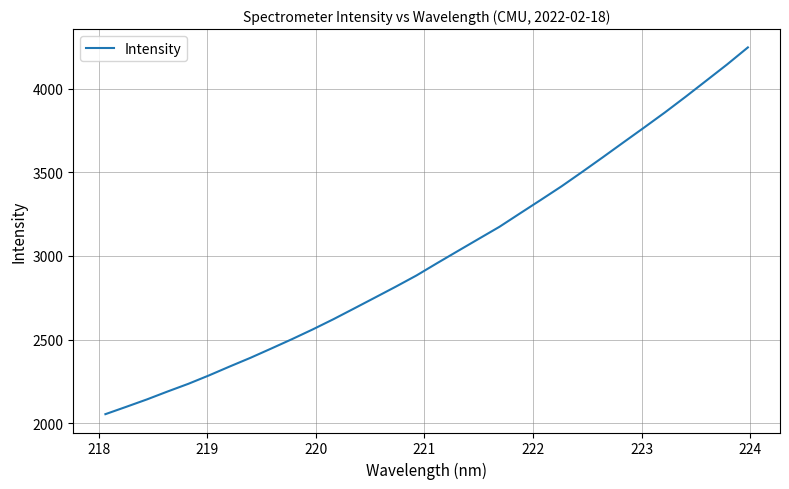

What is the smallest value displayed?

2054.7